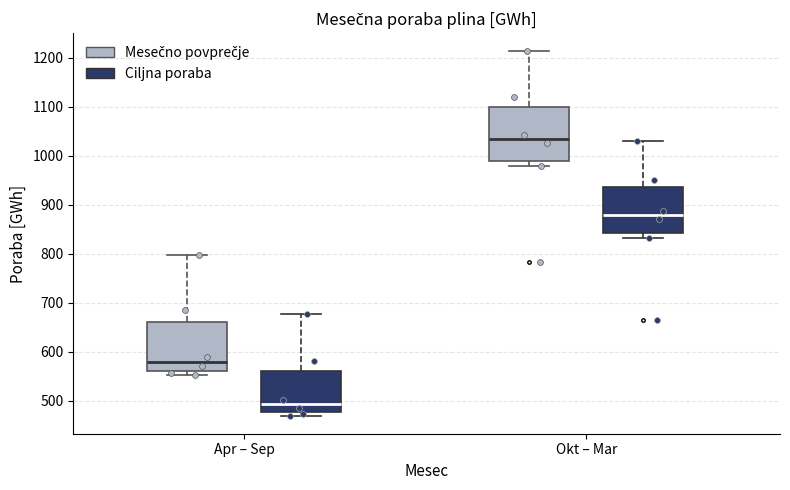

Which box's median line is the highest?

Okt – Mar (Mesečno povprečje)